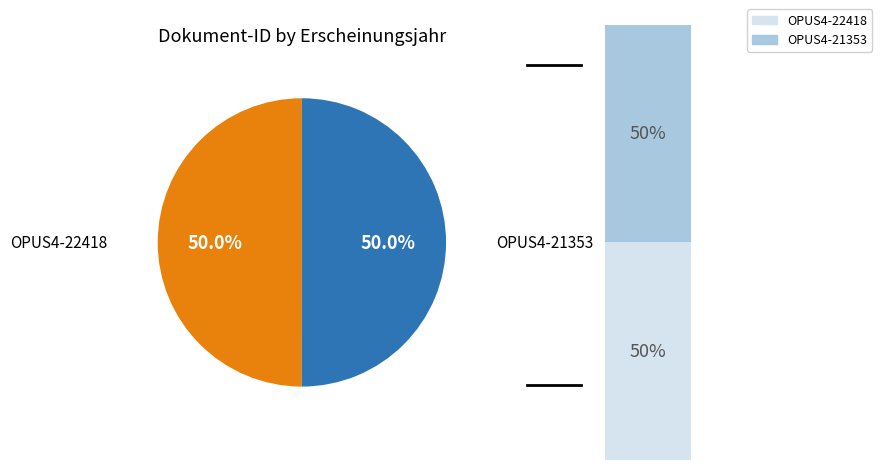

What is the ratio of the value at OPUS4-22418 to the value at OPUS4-21353?

1.0